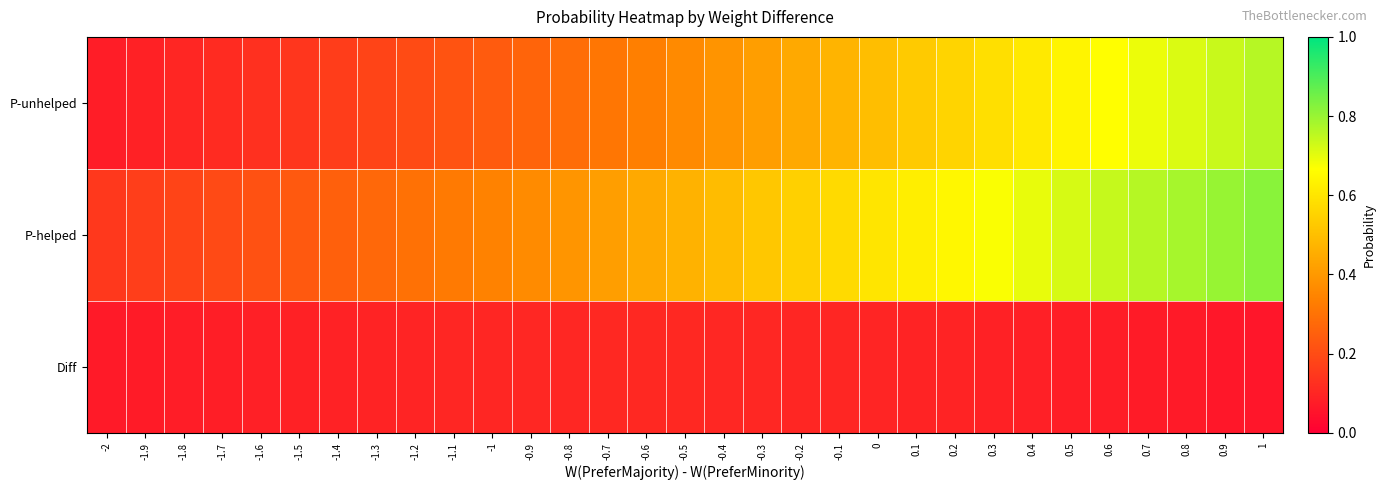

Between -1.1 and -1.5, which is larger?

-1.1